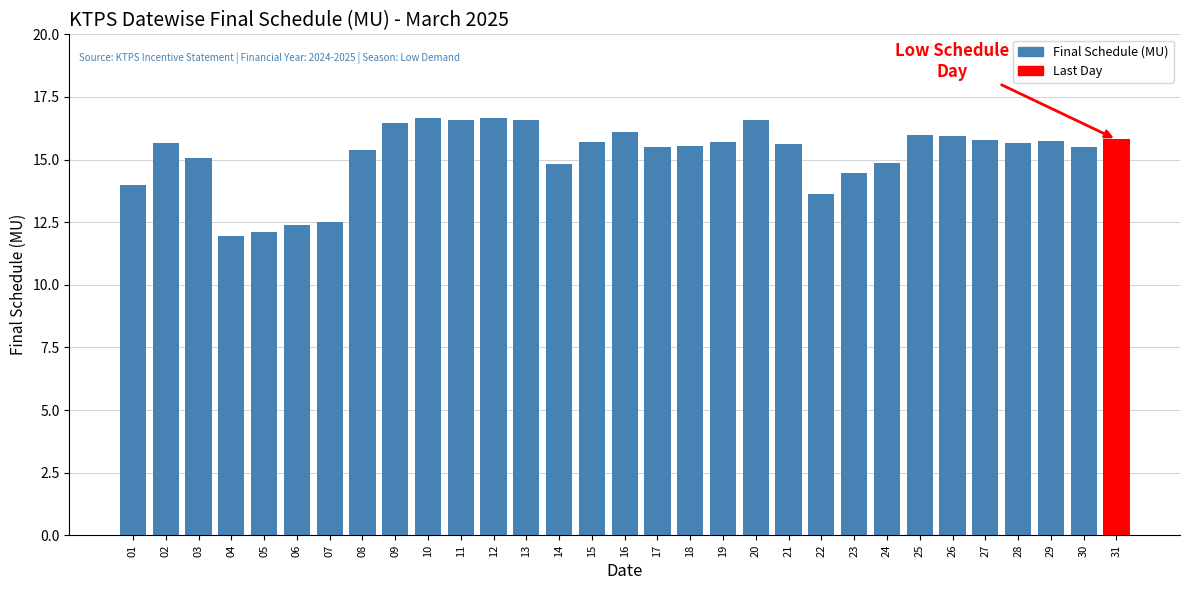

What is the change in value from 04 to 18?

+3.6